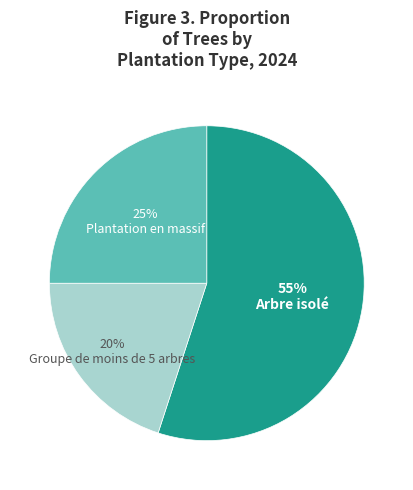

To the nearest percent, what is the difference between the largest and smallest slice percentages?

35%